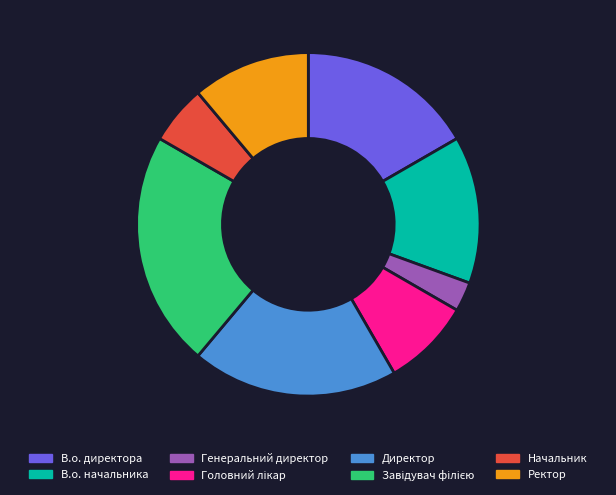

True or false: Генеральний директор accounts for 3% of the total.

True